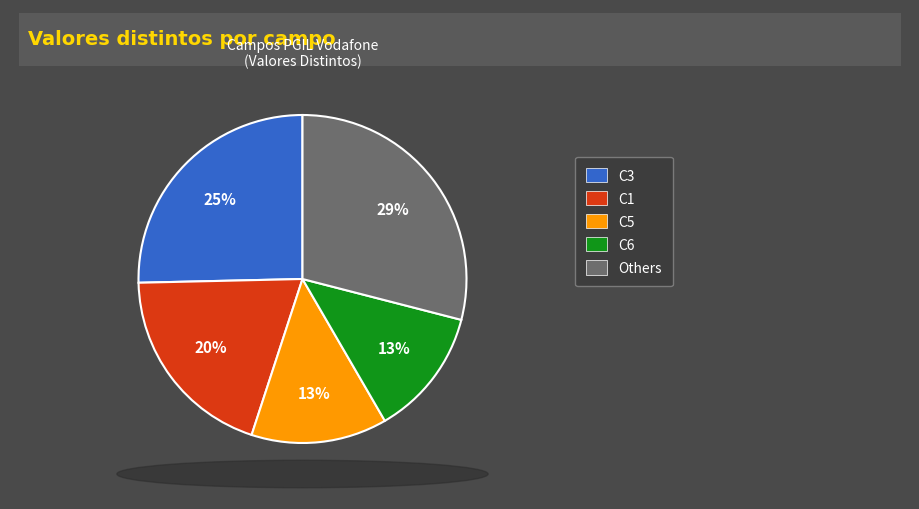

Does any single category account for the majority?

No